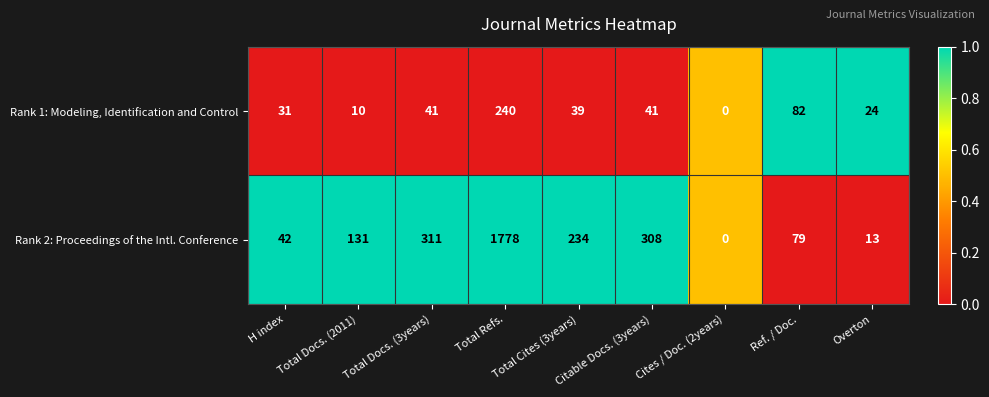

What is the sum of the Rank 2: Proceedings of the Intl. Conference values at Cites / Doc. (2years) and Total Cites (3years)?

234